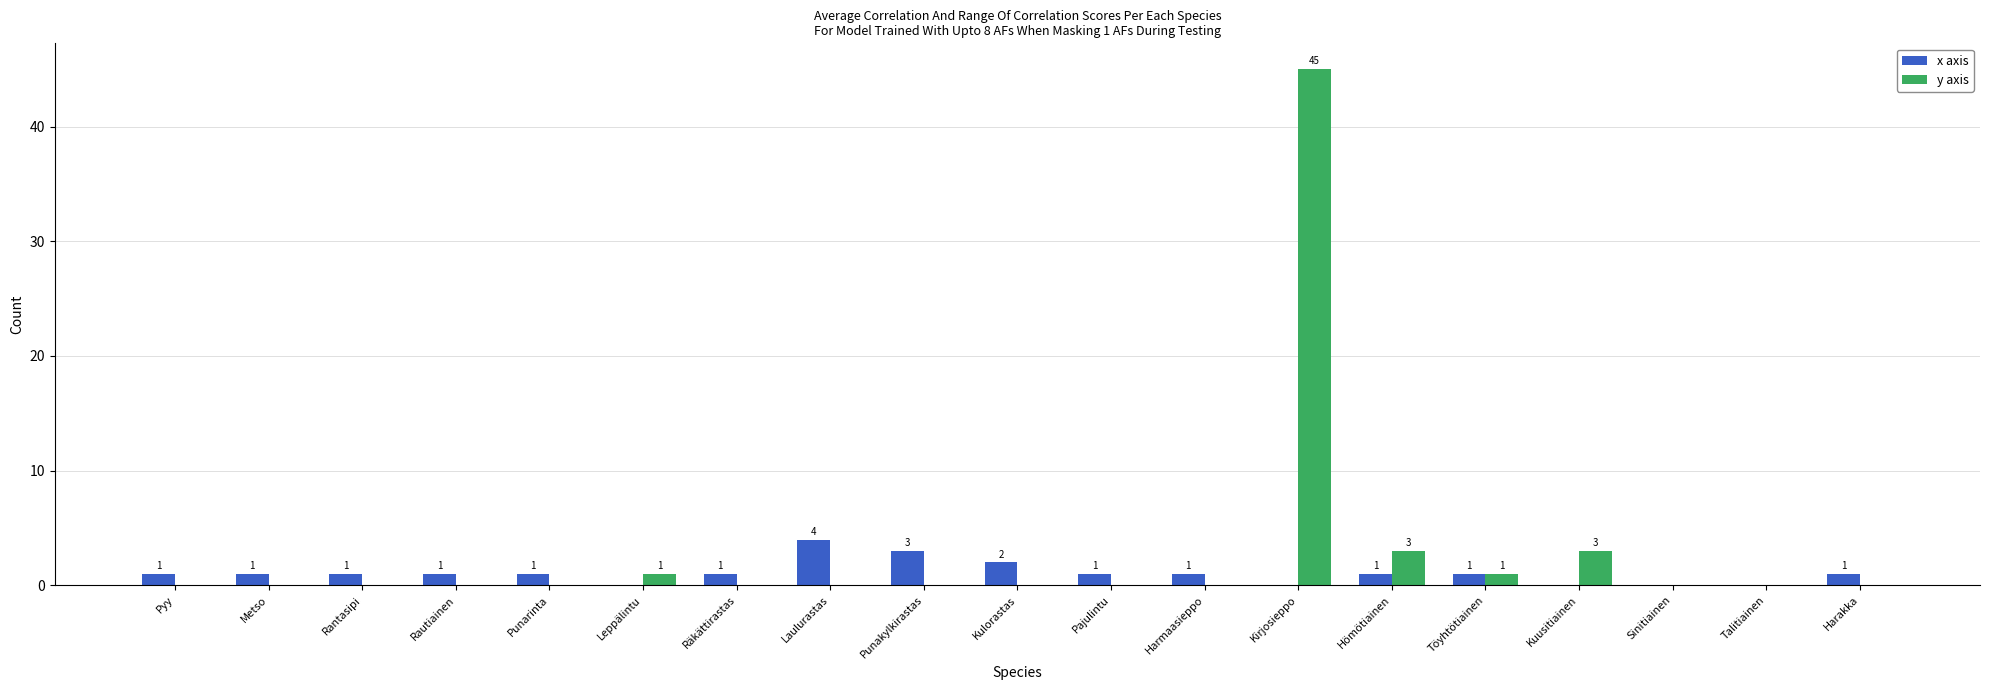

Which series changed the most between Hömötiainen and Talitiainen?

y axis